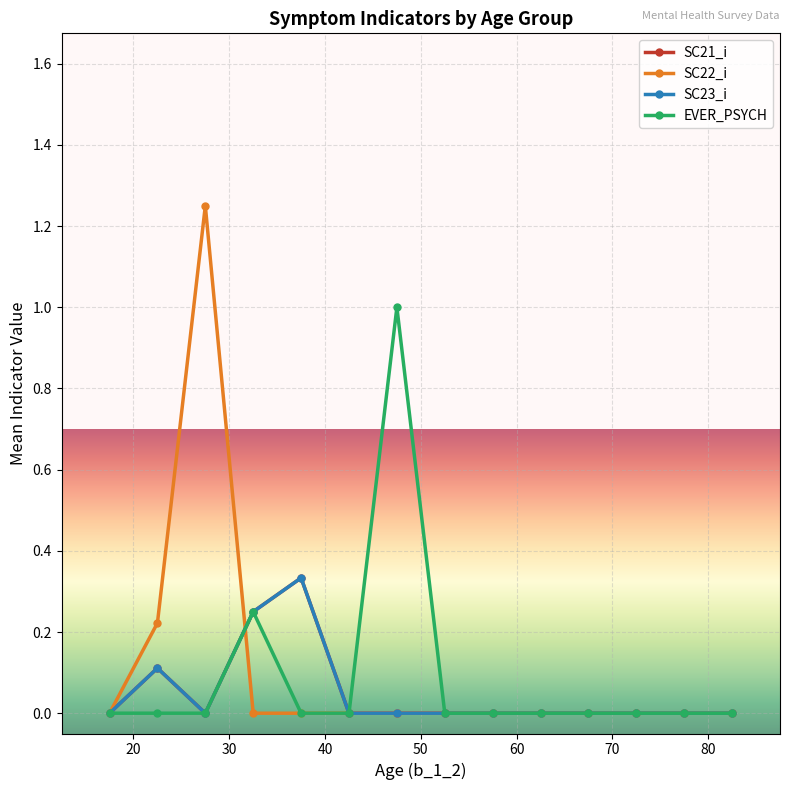

True or false: EVER_PSYCH has more than 0 points higher than both neighbors.

True